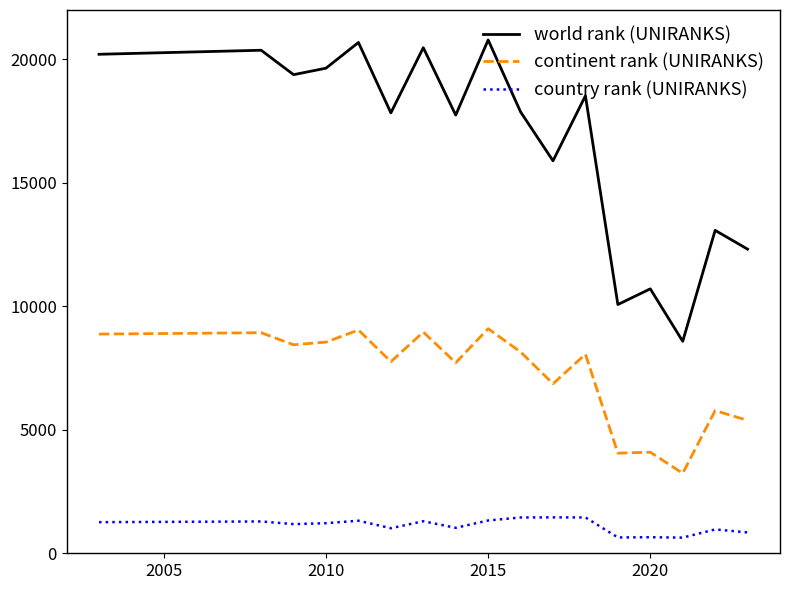

How many interior local valleys does the world rank (UNIRANKS) series have?

6